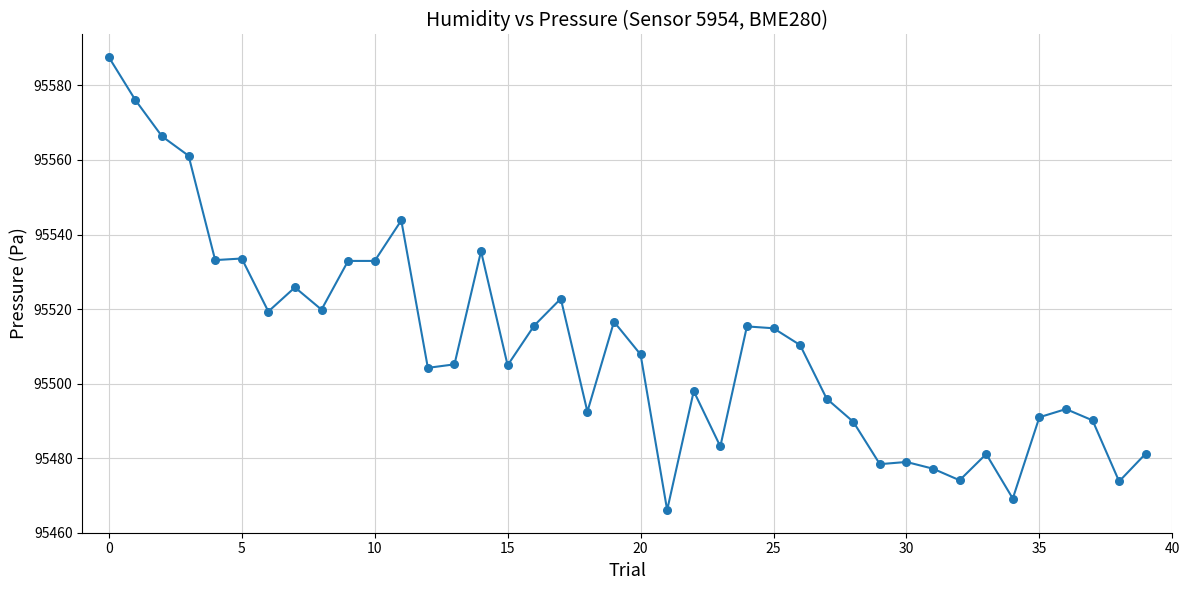

What is the difference between the maximum and minimum values?

121.5